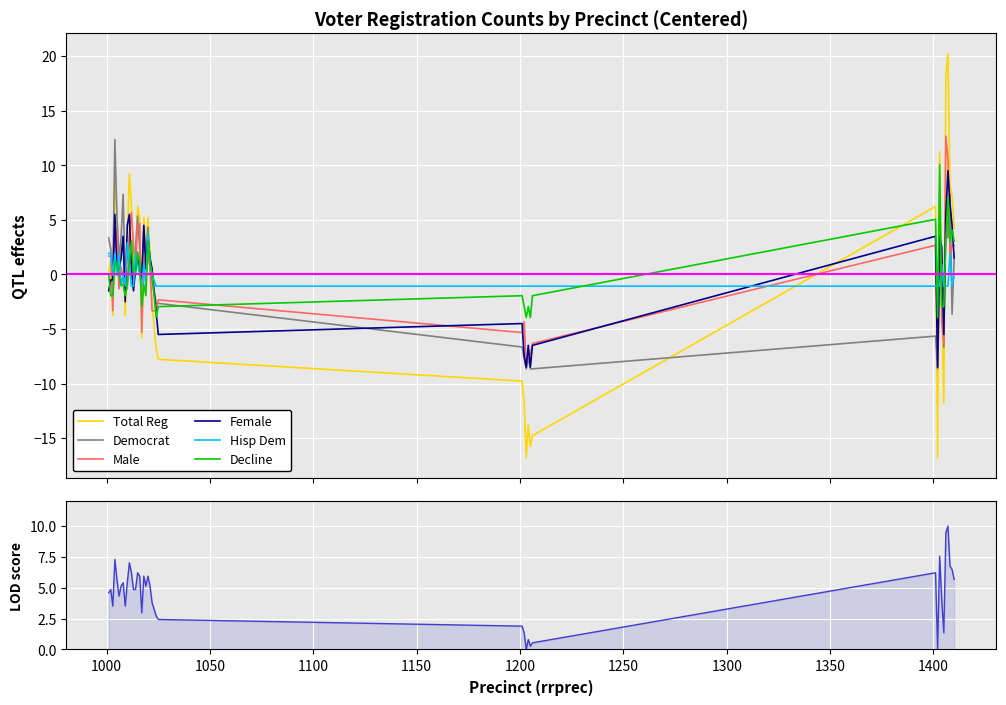

Which label corresponds to the smallest value in the chart?

1203